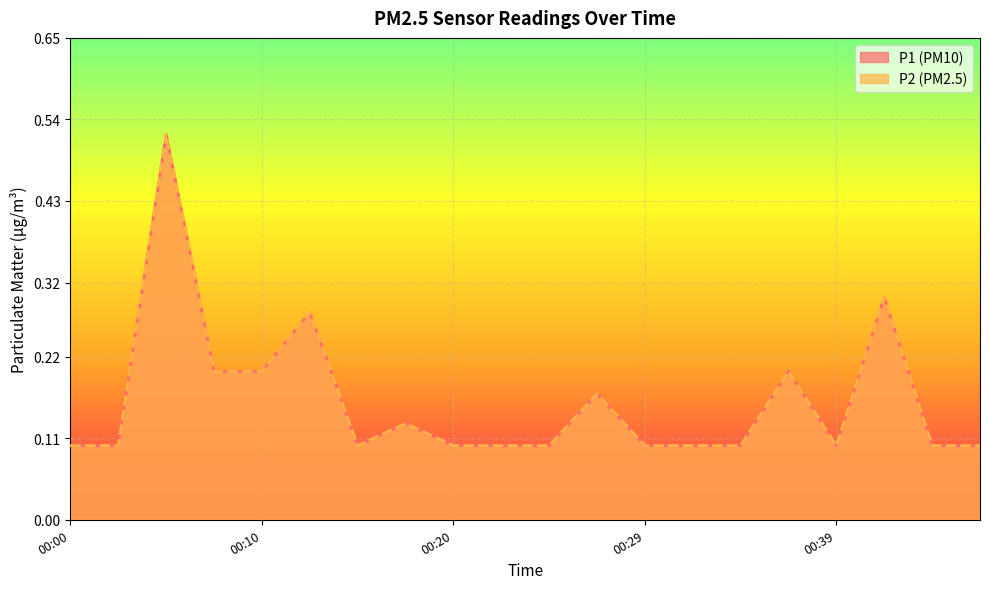

How many interior local peaks does the P1 series have?

6